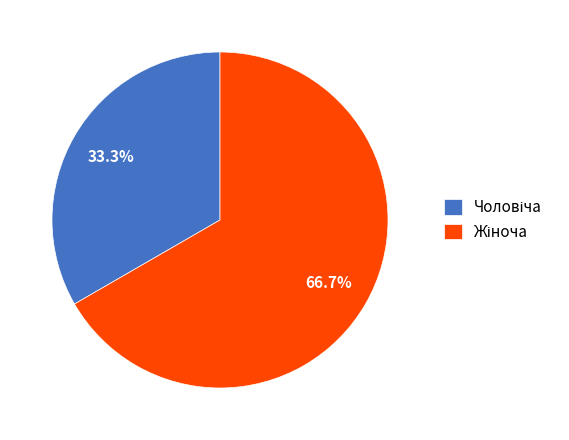

Is there a majority slice in this chart?

Yes